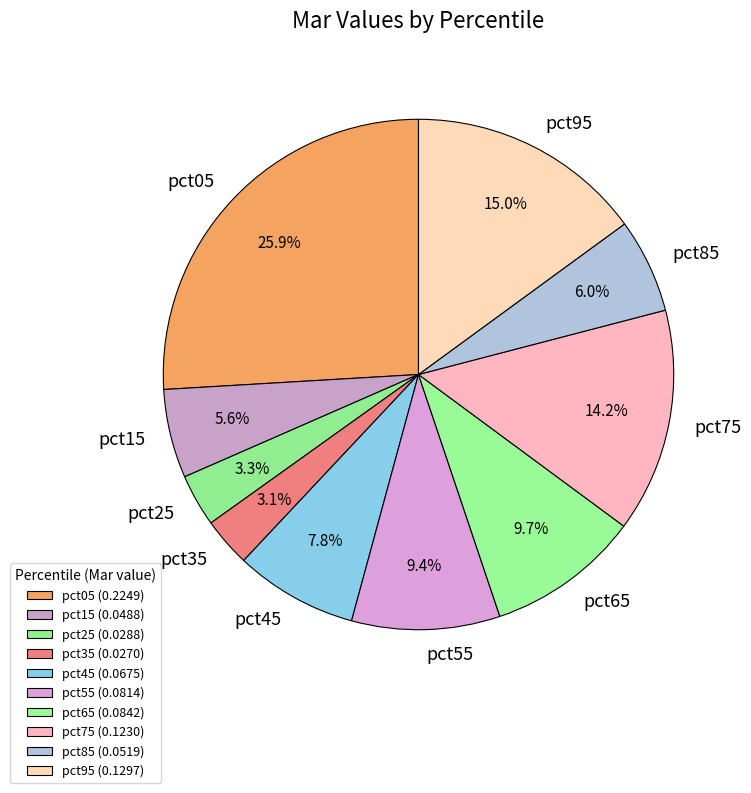

Does any single category account for the majority?

No